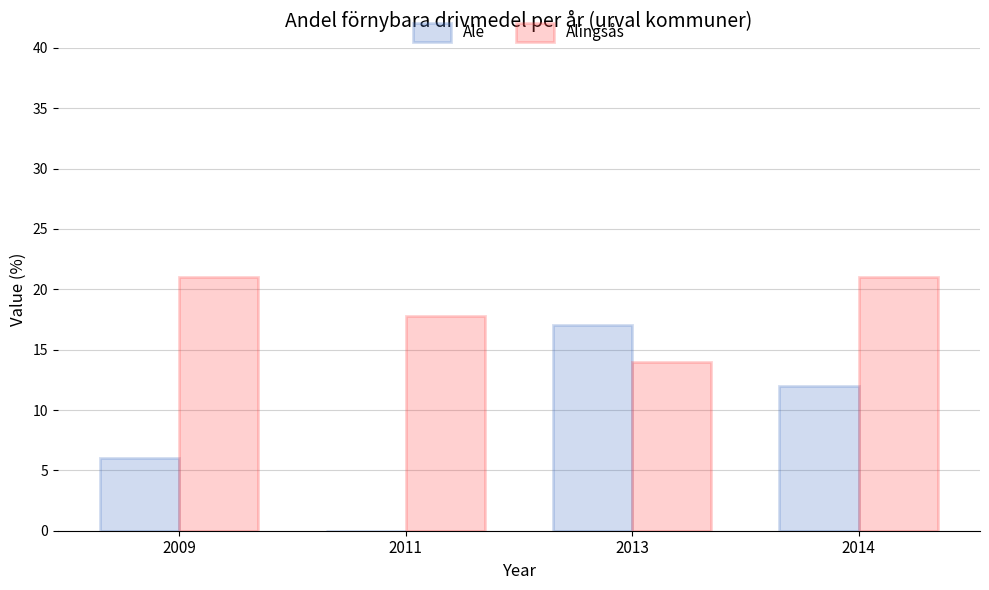

What is the total value across all series at 2011?

17.8